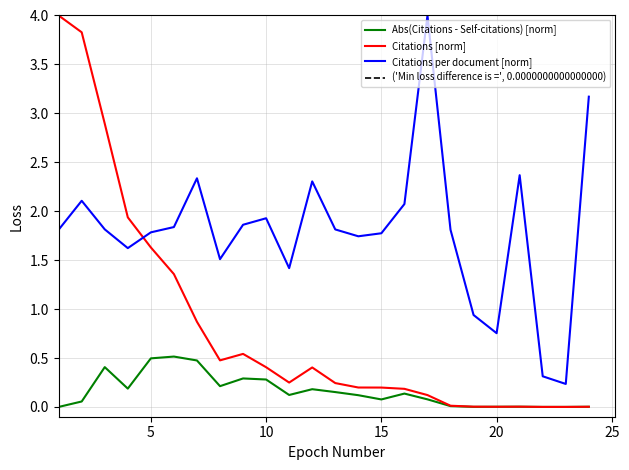

Which series has the largest range (max minus min)?

Citations [norm]